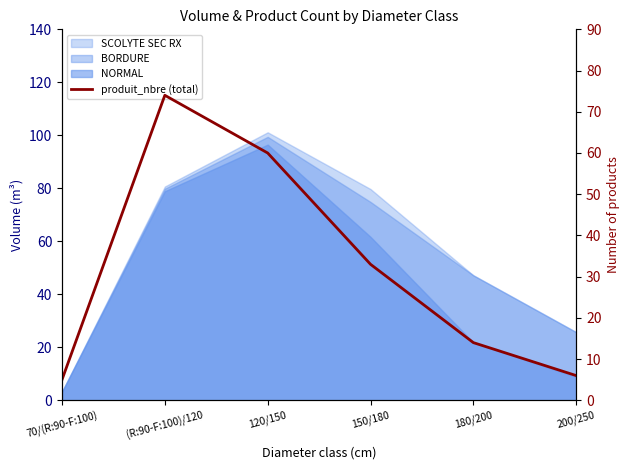

Reading right to left, transcribe all the data shown in this chart.

200/250=6	180/200=14	150/180=33	120/150=60	(R:90-F:100)/120=74	70/(R:90-F:100)=5